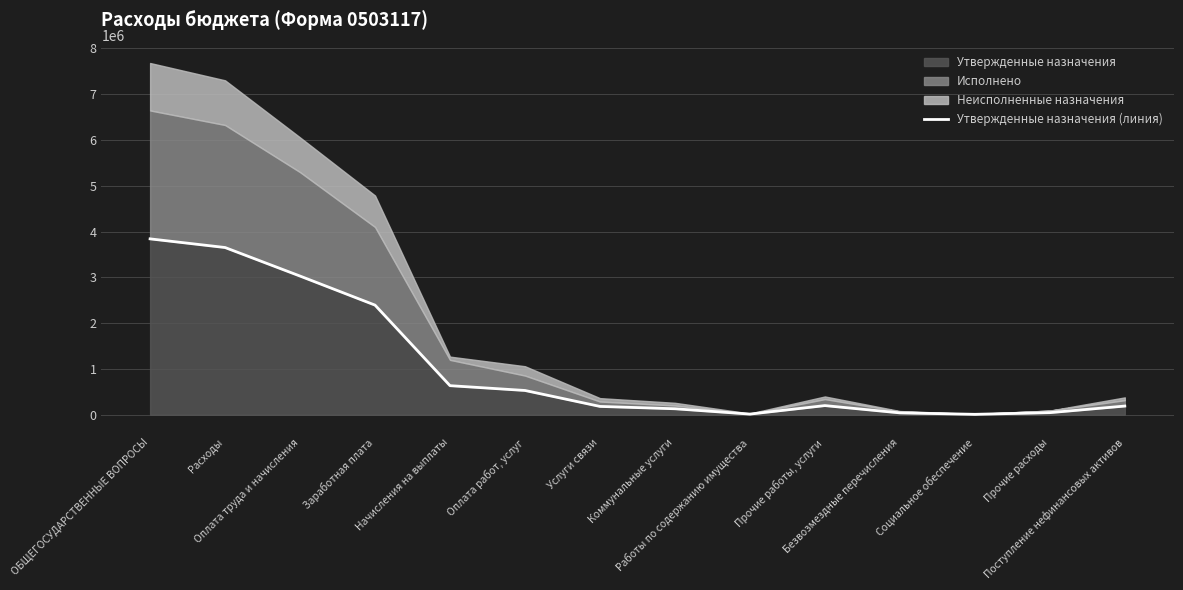

At which label does the data first exceed 199257?

ОБЩЕГОСУДАРСТВЕННЫЕ ВОПРОСЫ